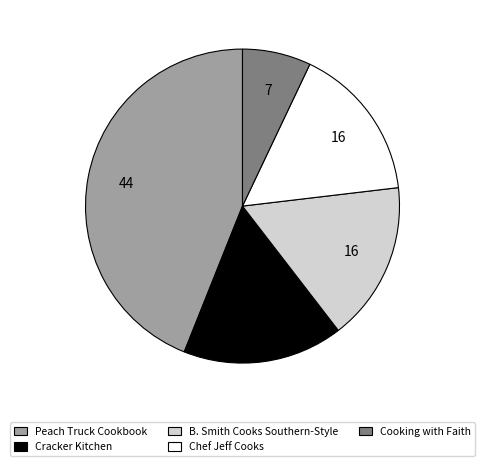

Count the number of slices in the pie.

5